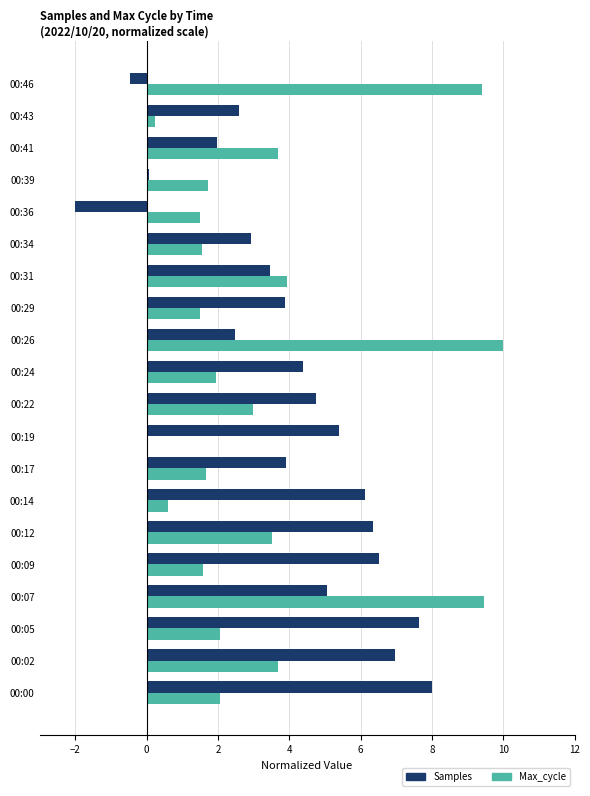

What are all the series names shown in the legend?

Samples, Max_cycle